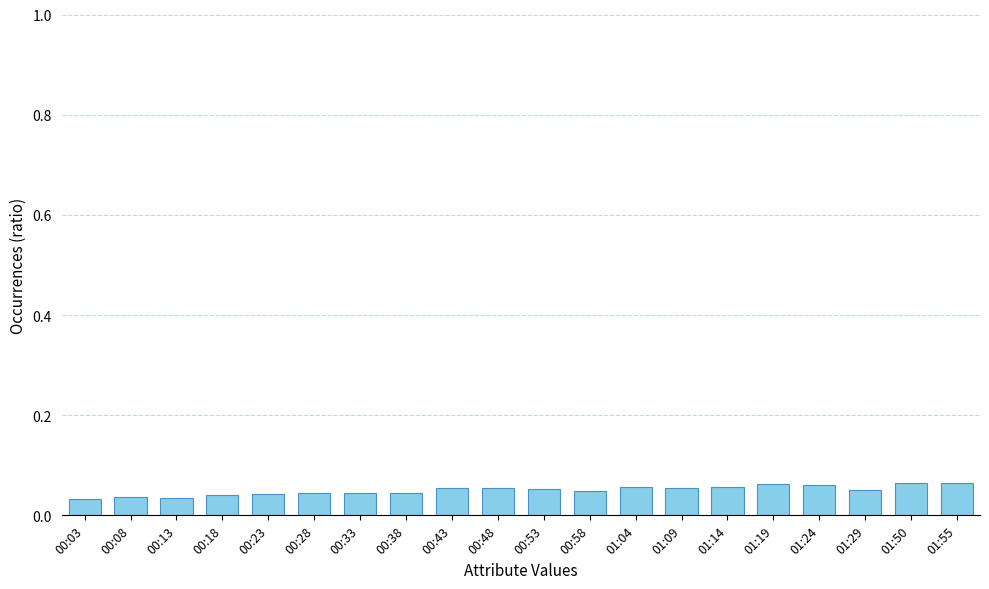

How many values are between 0 and 1?

20